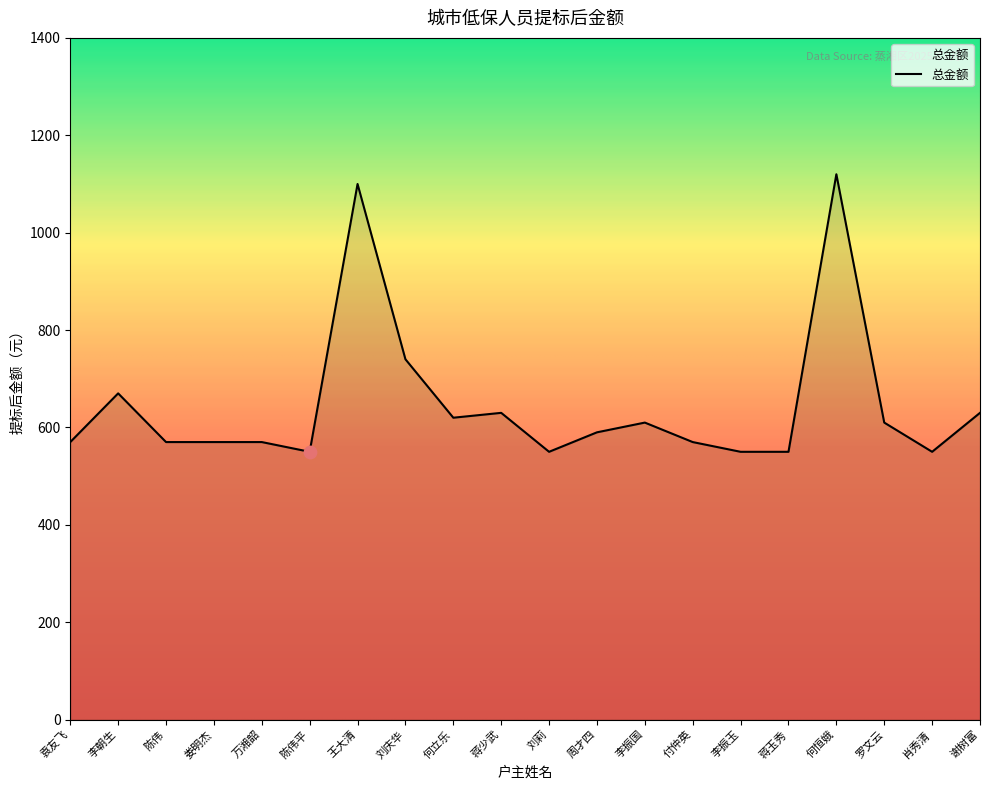

Between 何恒娥 and 陈伟平, which is larger?

何恒娥